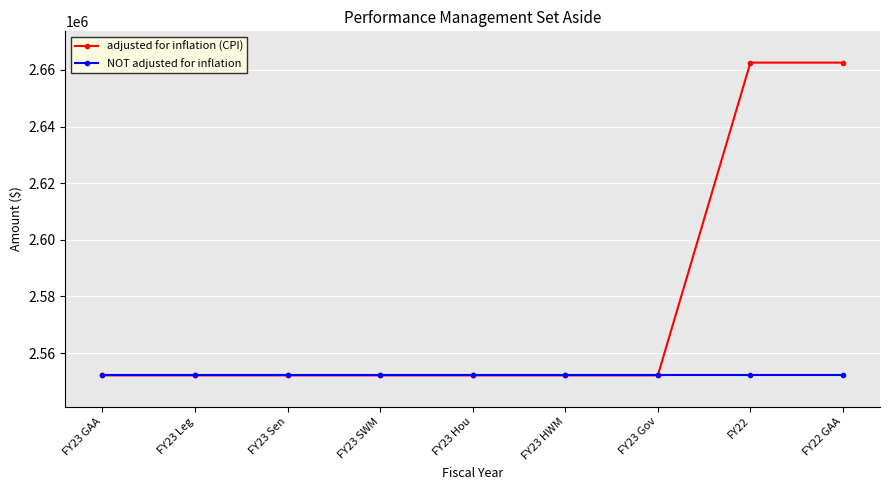

What is the minimum value shown in the chart?

2552157